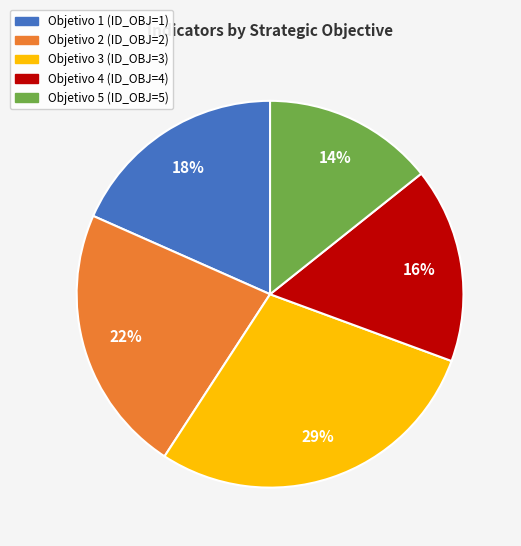

Which category has the biggest portion of the pie?

Objetivo 3